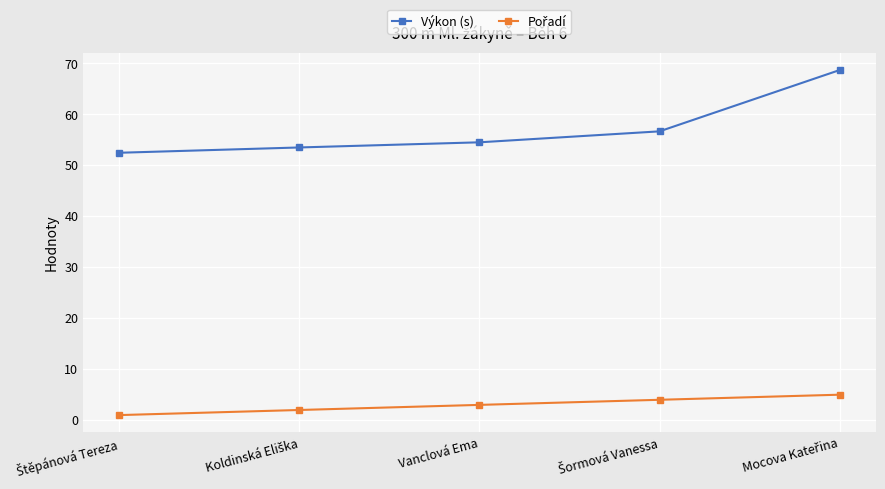

The Výkon (s) series shows 54.5 at Vanclová Ema. True or false?

True